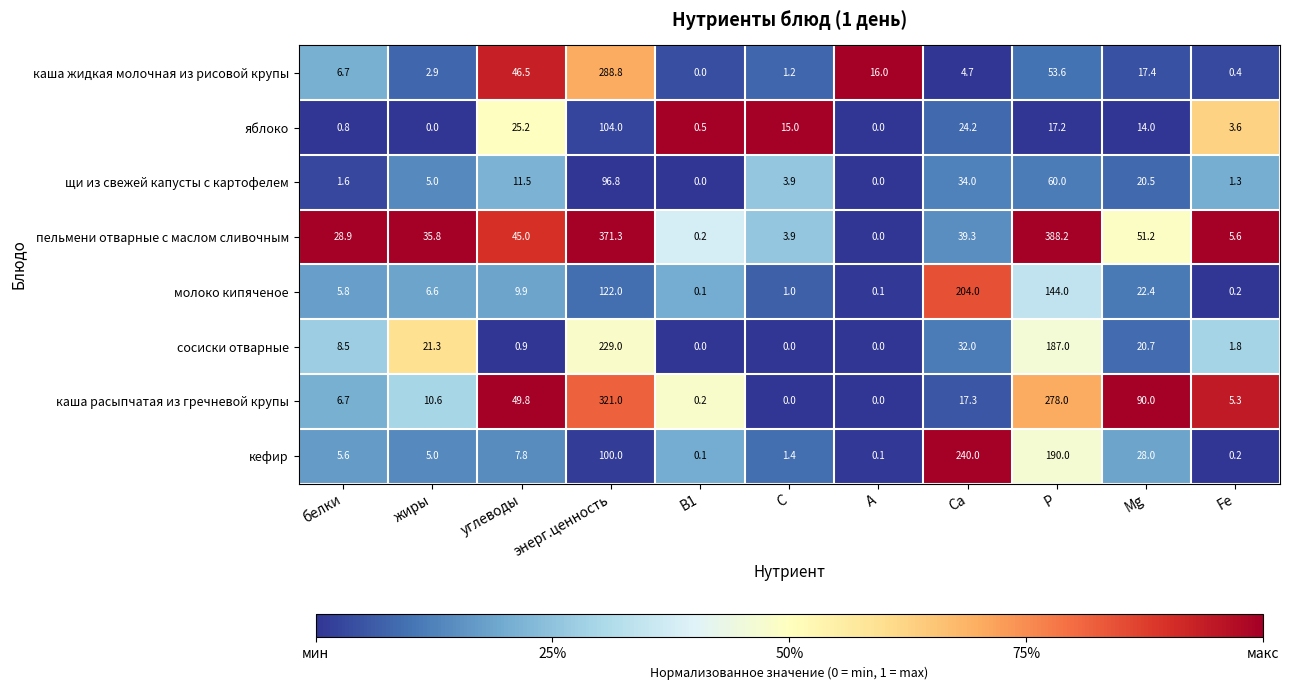

What is the average value of the яблоко series?

18.6